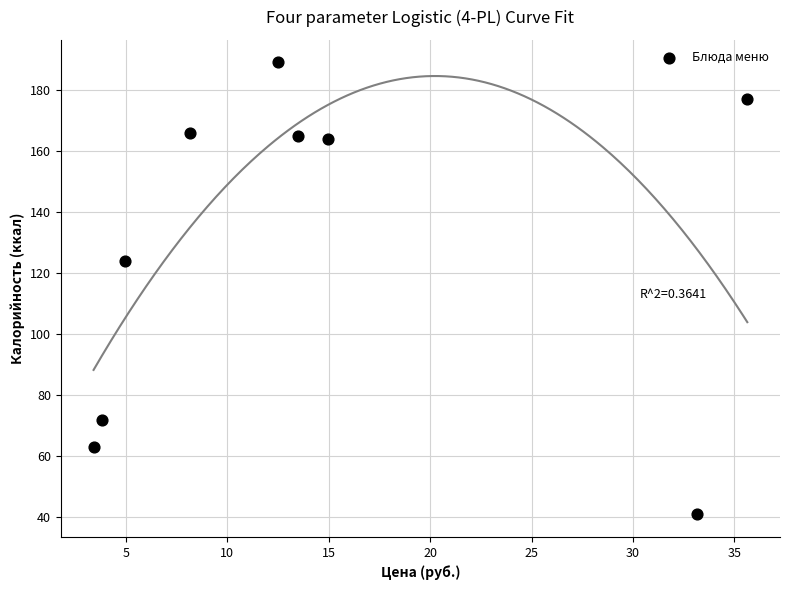

What Y value in the scatter plot is closest to 115?

124.0